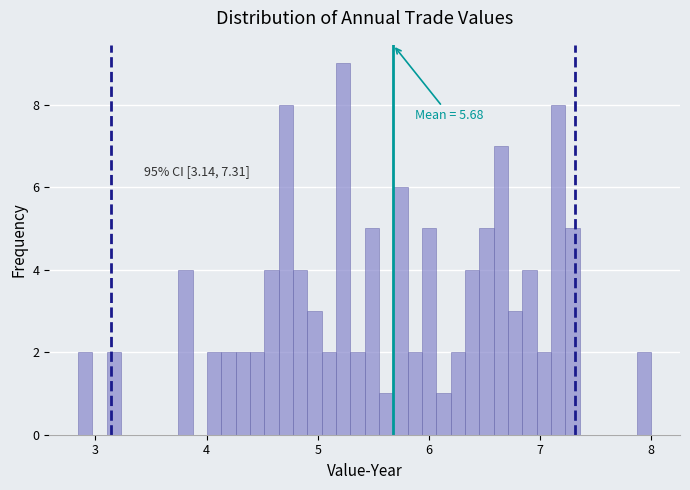

Around what value on the x-axis is the tallest bar? Give the approximate position of its centre, as read against the axis.

5.2